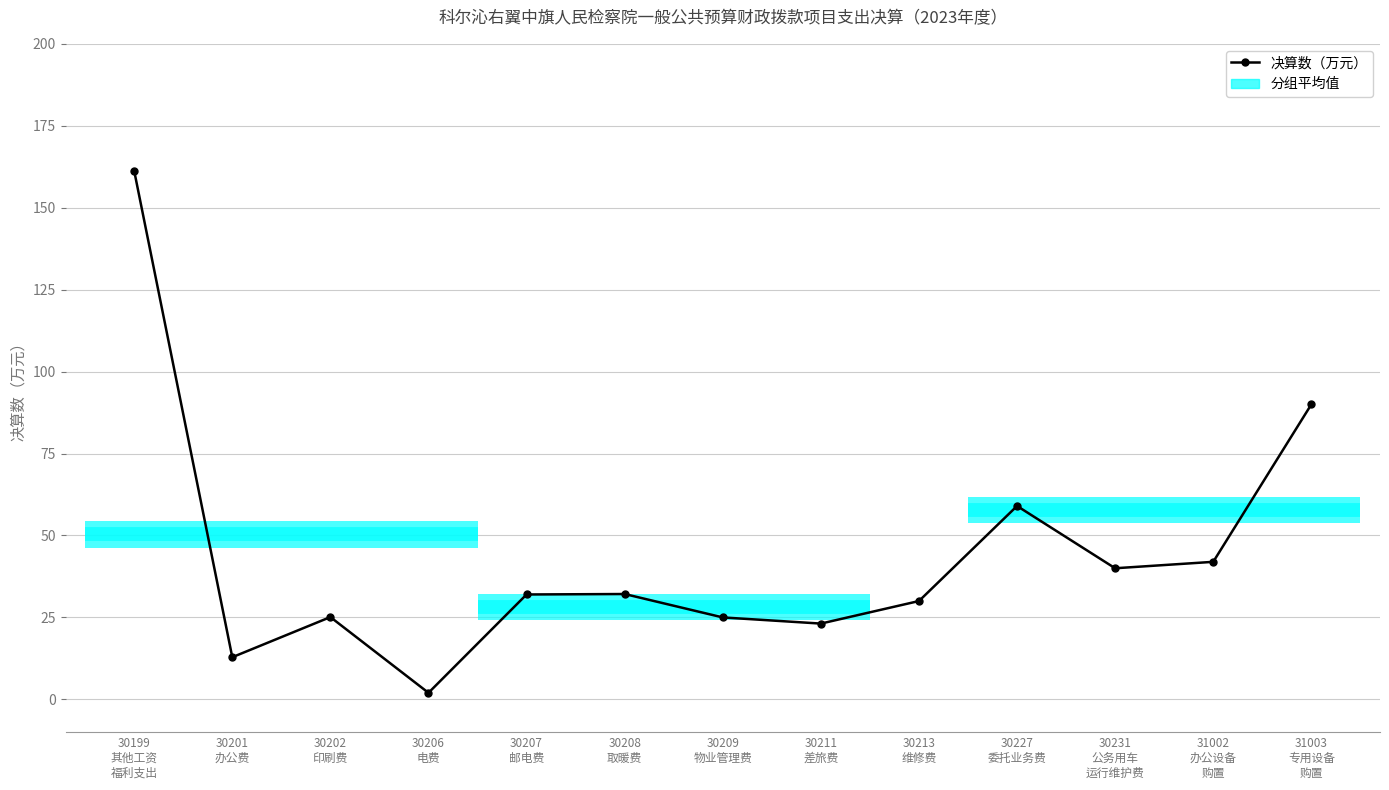

Does the chart have visible grid lines?

Yes